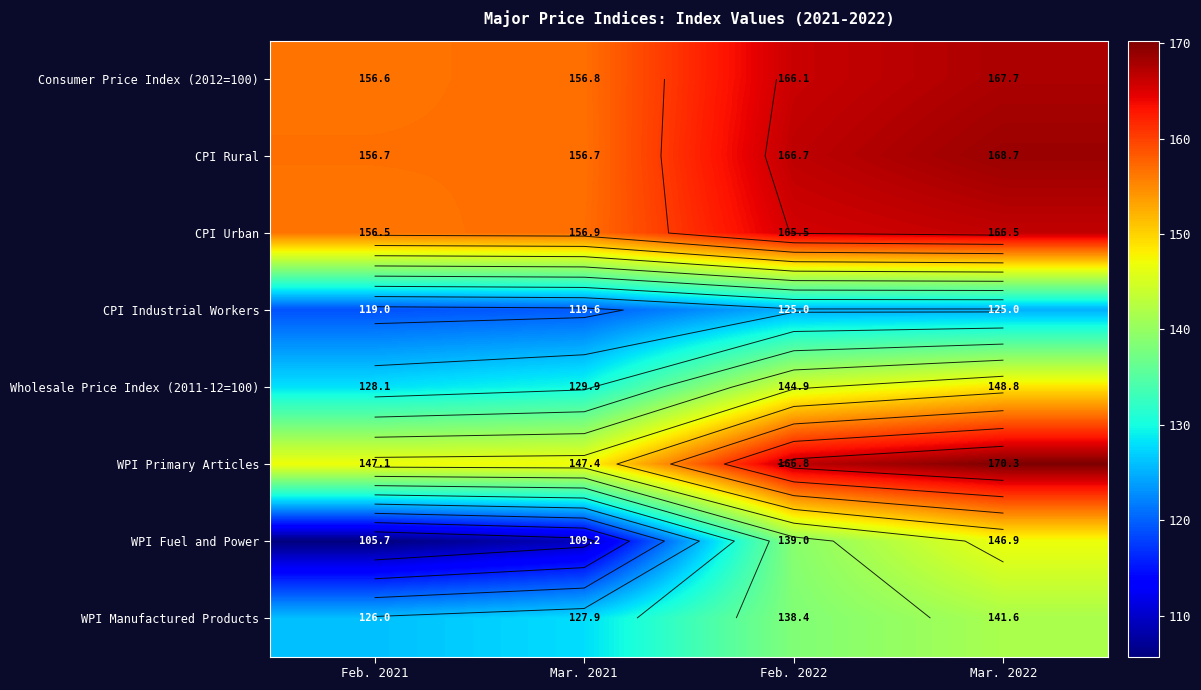

At how many categories does at least one series exceed 150?

4